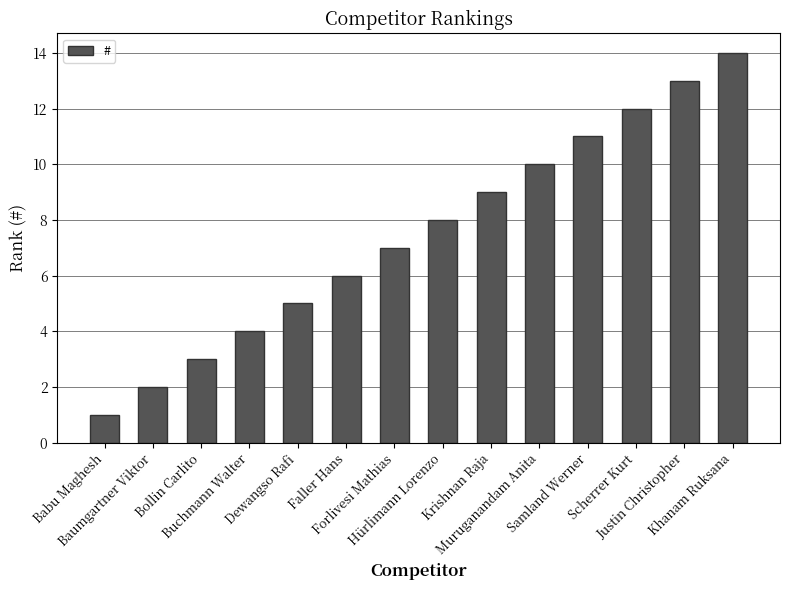

What is the label of the 12th bar from the left?

Scherrer Kurt